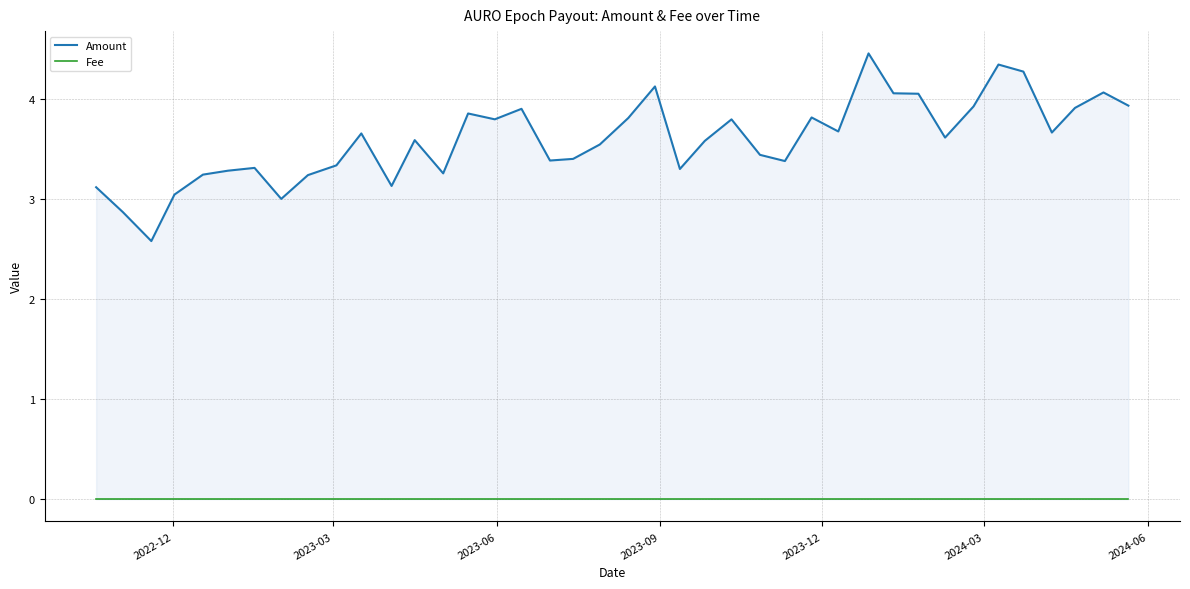

True or false: Amount has more than 2 interior local peaks.

True